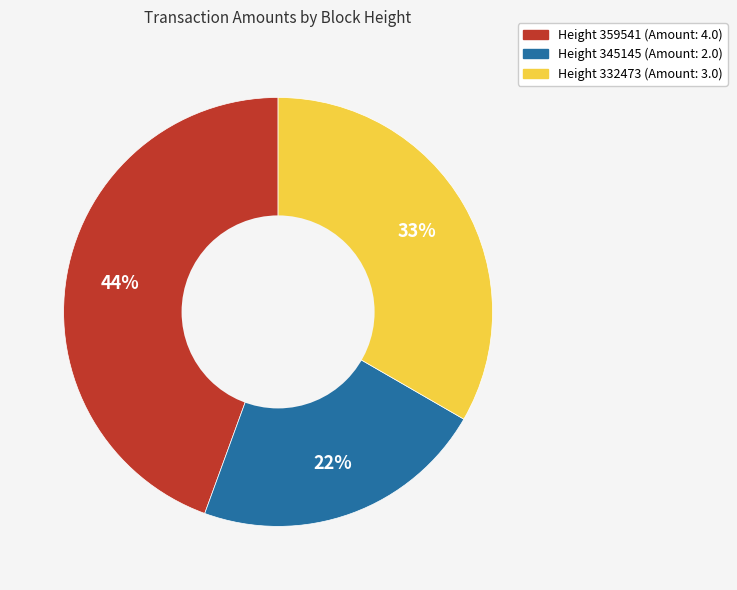

What is the ratio of the value at Height 345145 (Amount: 2.0) to the value at Height 359541 (Amount: 4.0)?

0.5